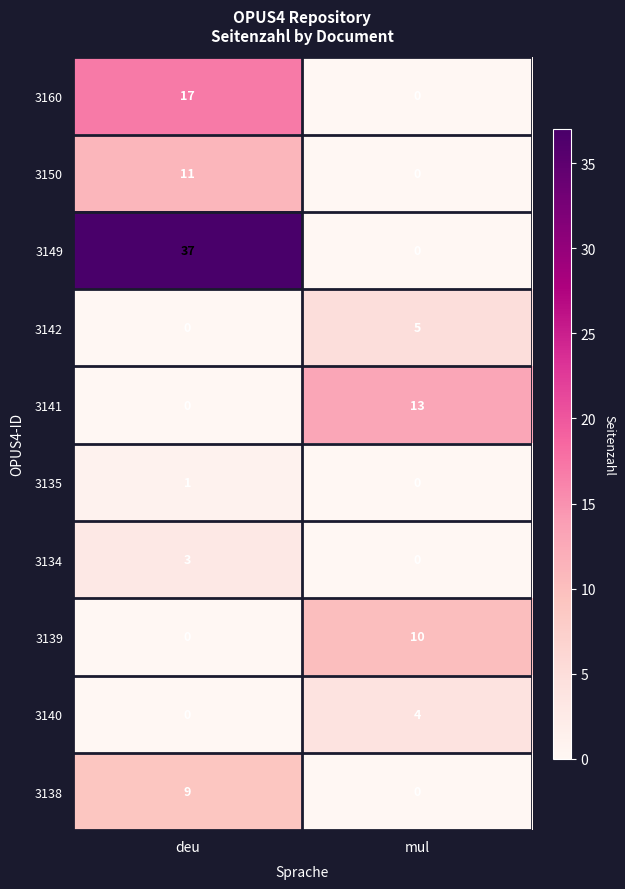

What is the difference between the maximum and minimum values in the 3150 series?

11